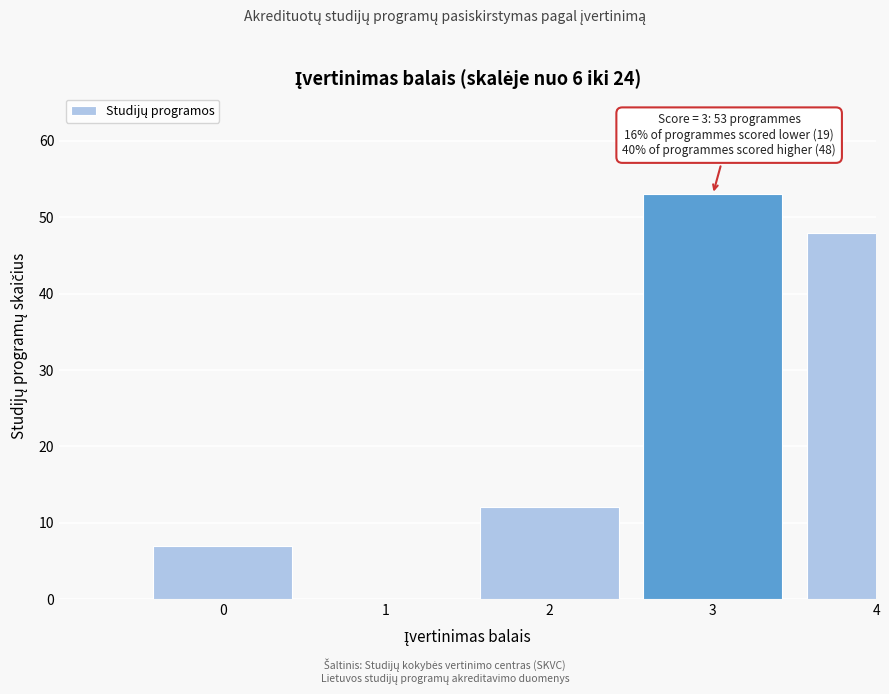

Reading left to right, extract all data points from this chart.

0=7	1=0	2=12	3=53	4=48